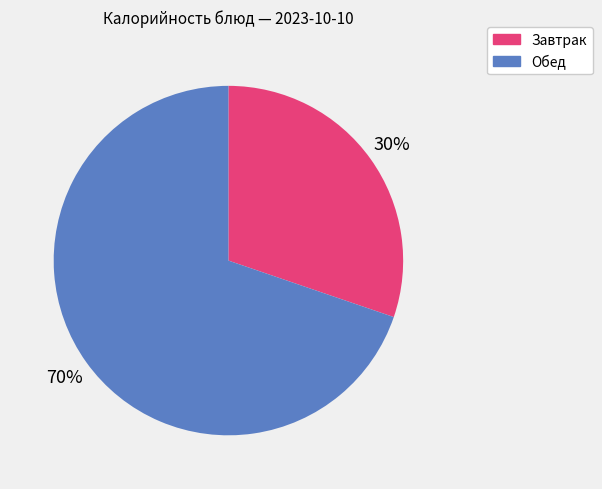

Count the number of slices in the pie.

2